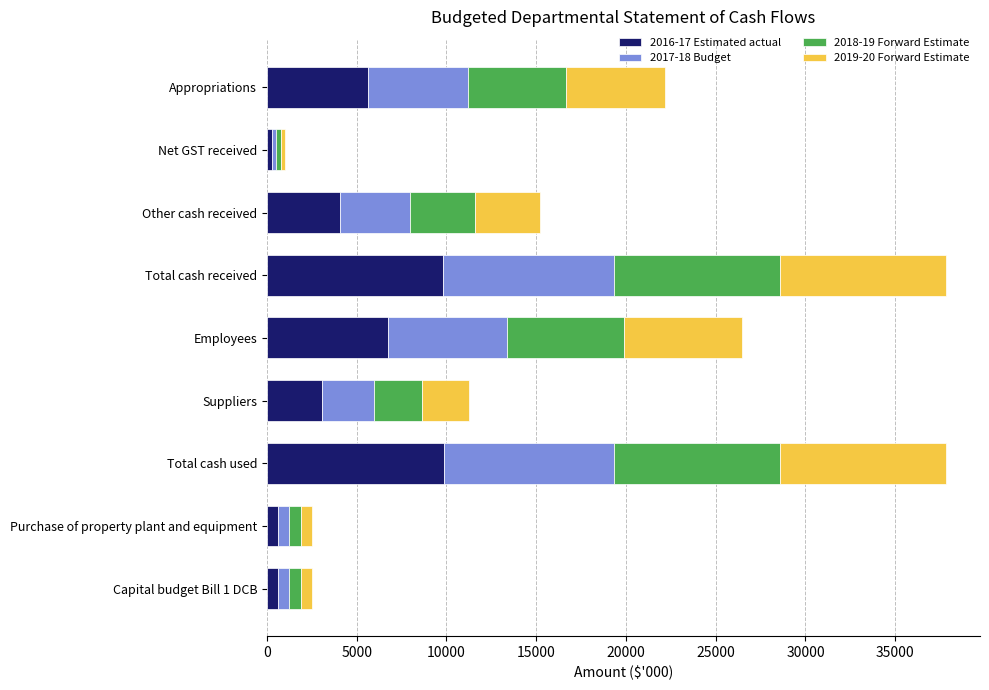

The 2016-17 Estimated actual series shows 5636 at Appropriations. True or false?

True